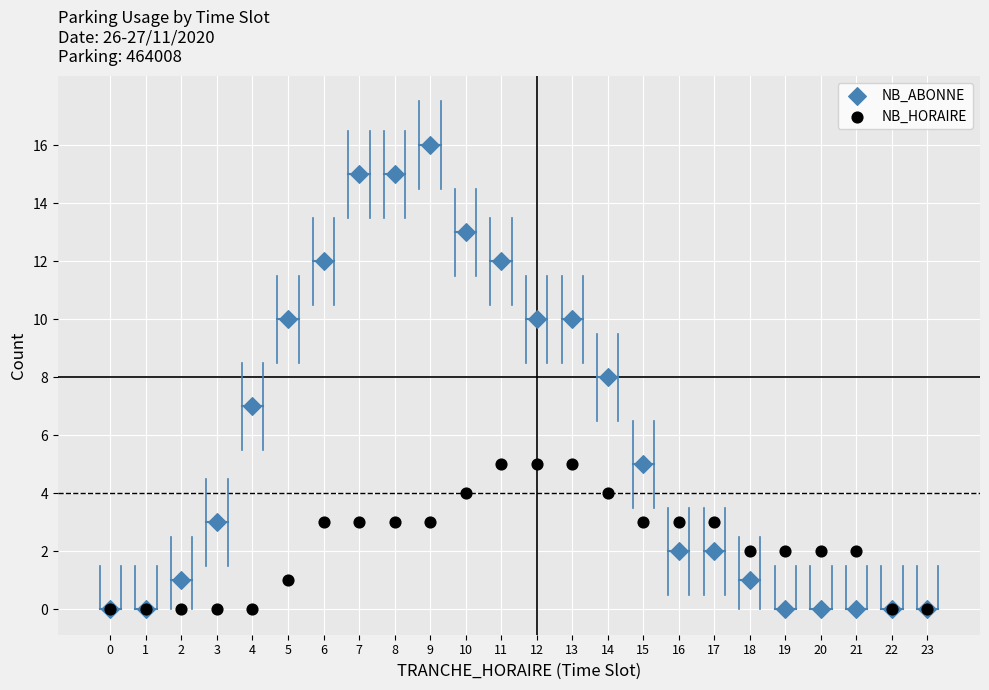

What are all the series names shown in the legend?

NB_ABONNE, NB_HORAIRE